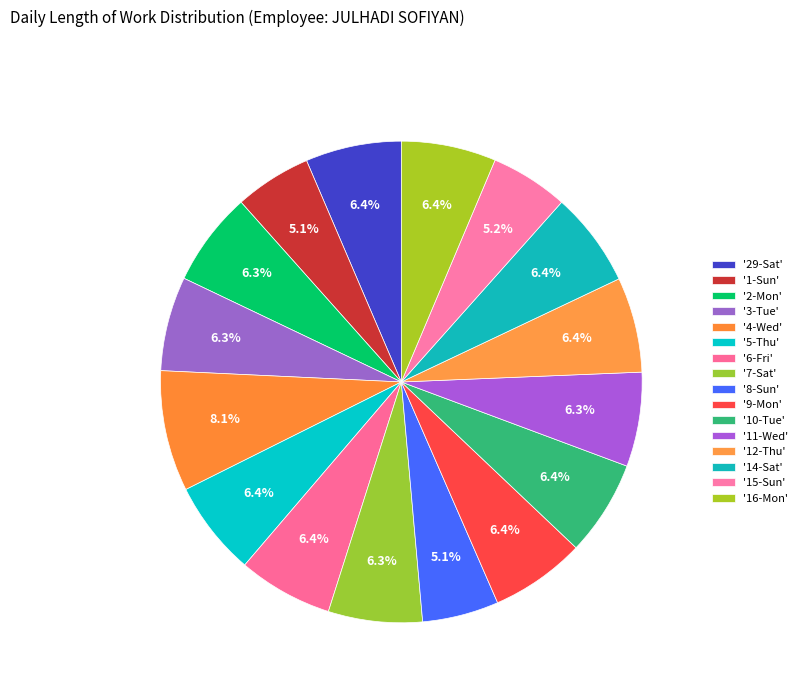

How many slices are in this pie chart?

16